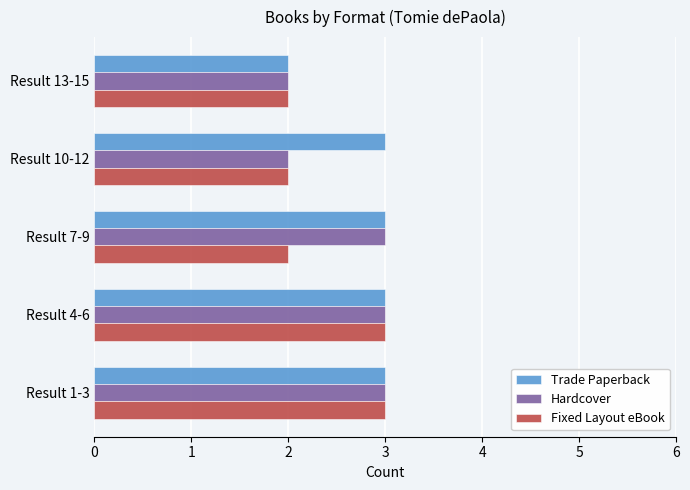

List the series in order of their overall mean, lowest first.

Fixed Layout eBook, Hardcover, Trade Paperback